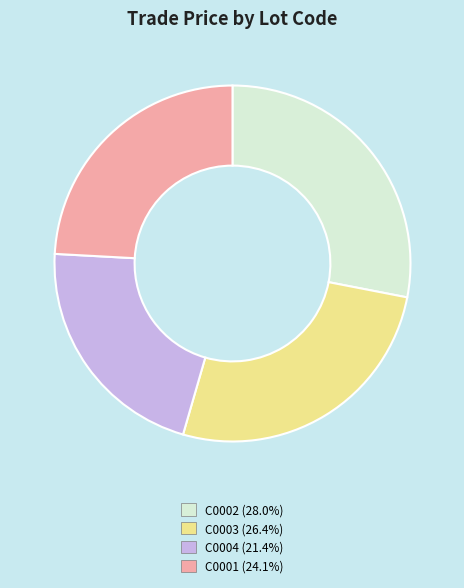

What is the ratio of the value at C0001 to the value at C0004?

1.1